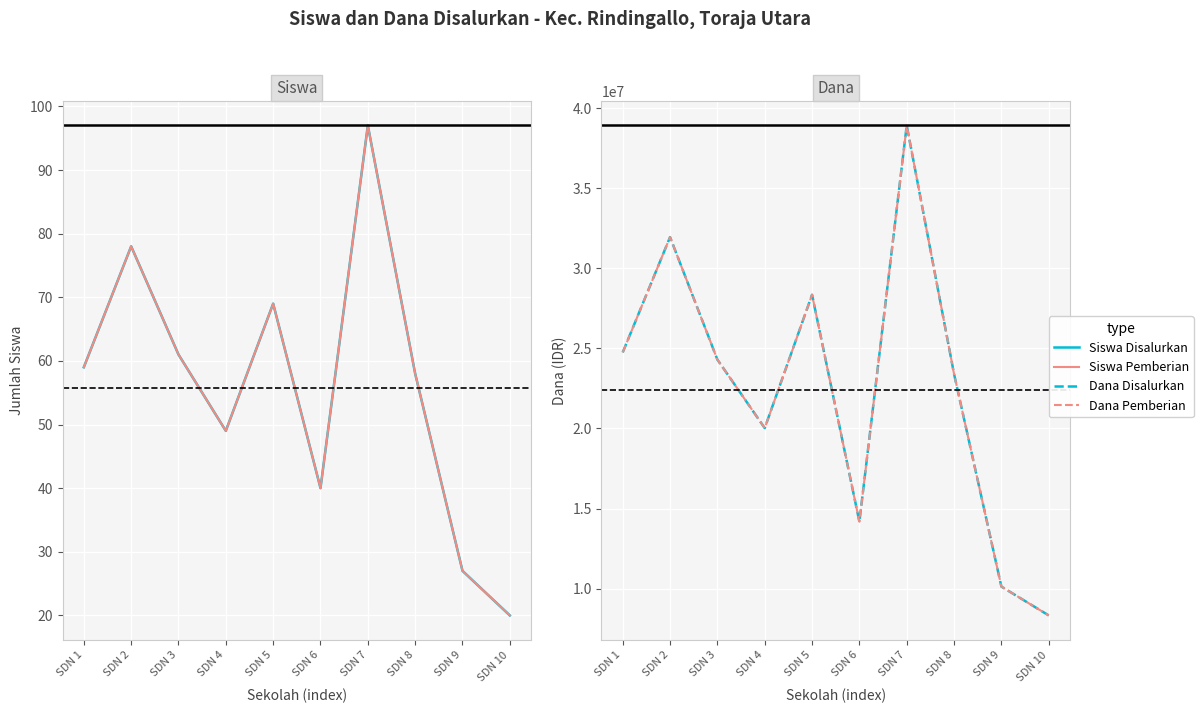

At which category does Siswa Disalurkan reach its first local valley?

SDN 4